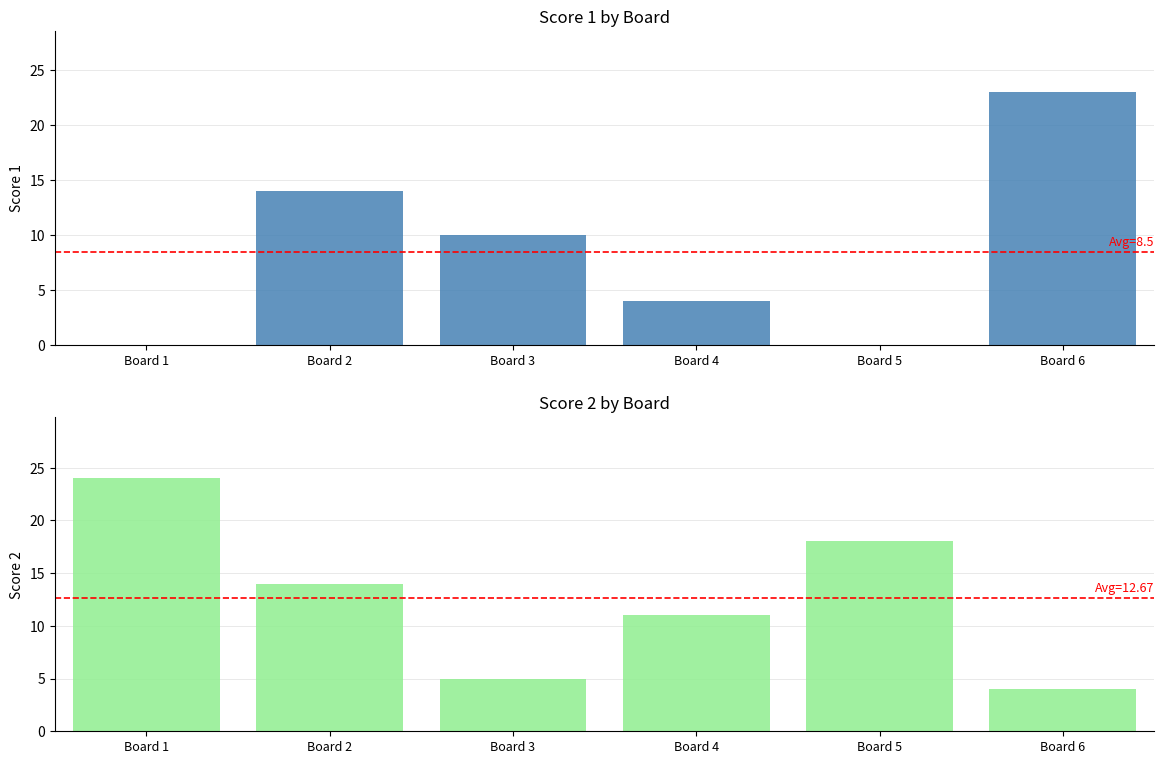

At which label does Score 2 first exceed 14?

Board 1